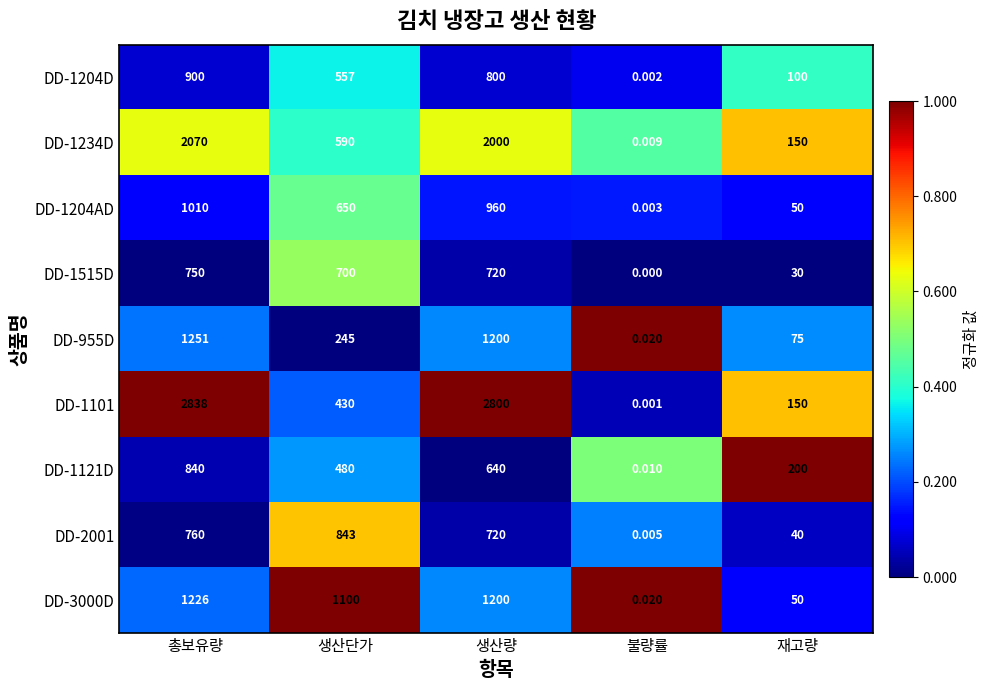

At how many categories does at least one series exceed 0?

5